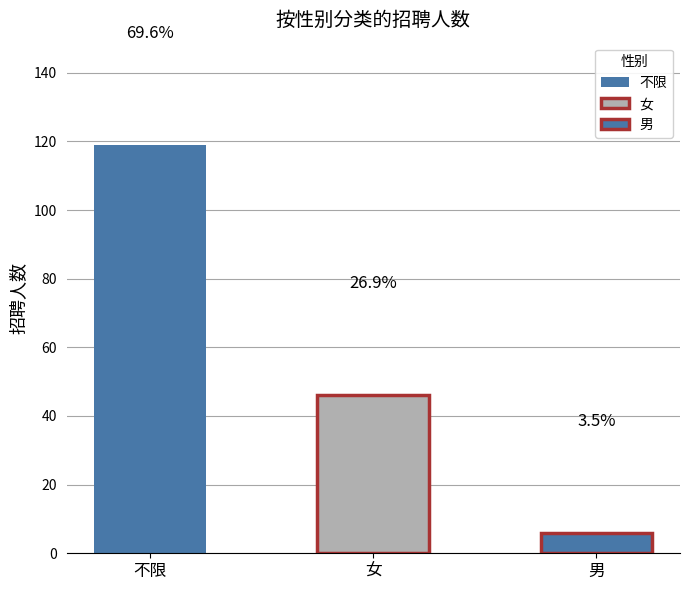

What is the change in value from 不限 to 女?

-73